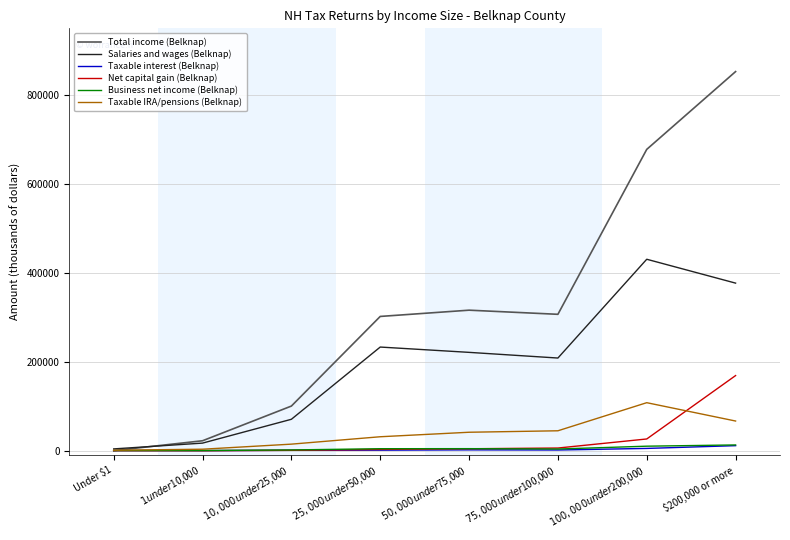

What is the spread (max minus min) of values at $1 under $10,000?

22350